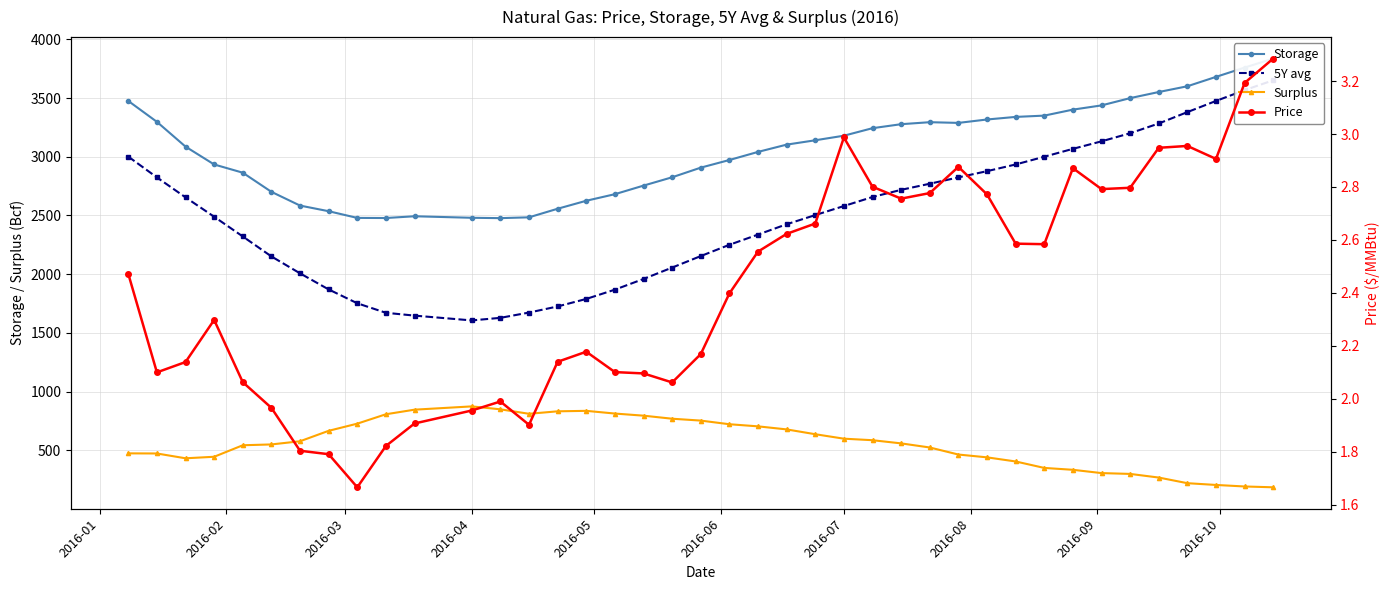

True or false: Surplus has more than 1 interior local peaks.

True